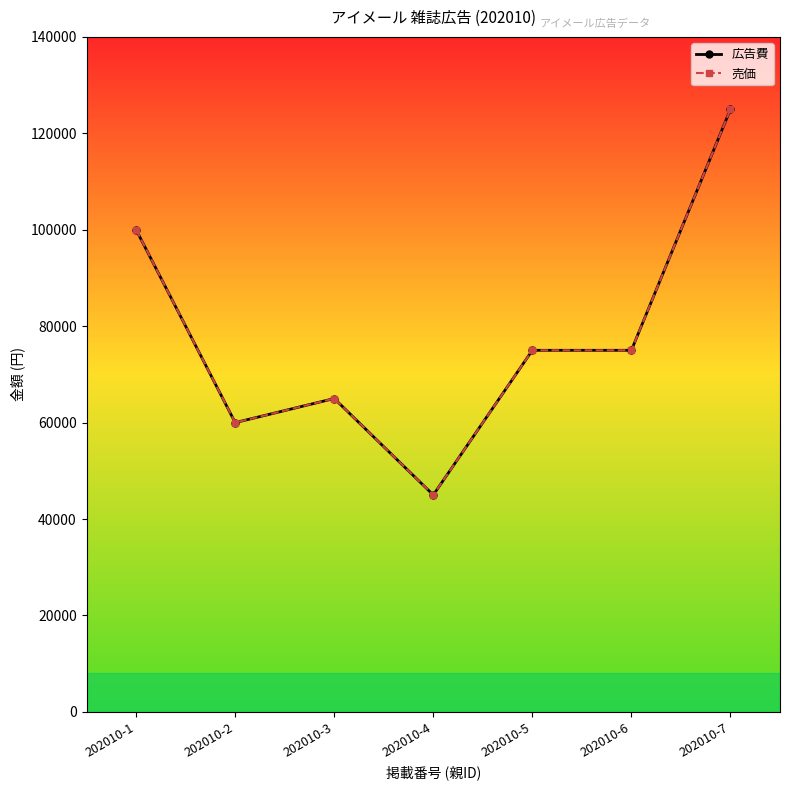

True or false: 広告費 and 売価 intersect in this chart.

False